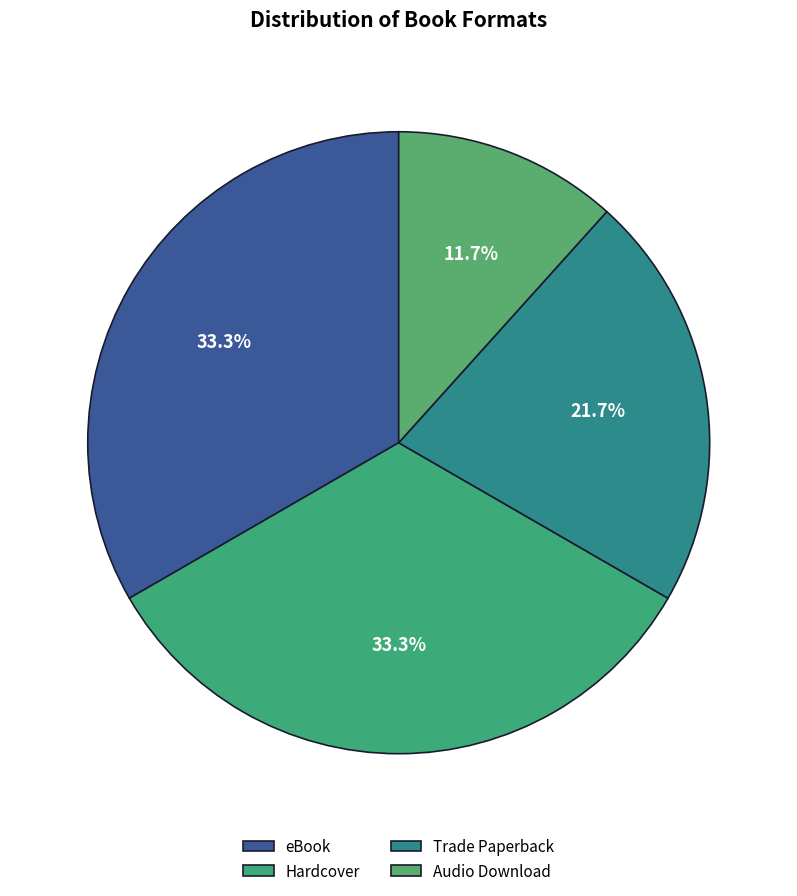

Do Audio Download and Hardcover together represent more than half of the pie?

No